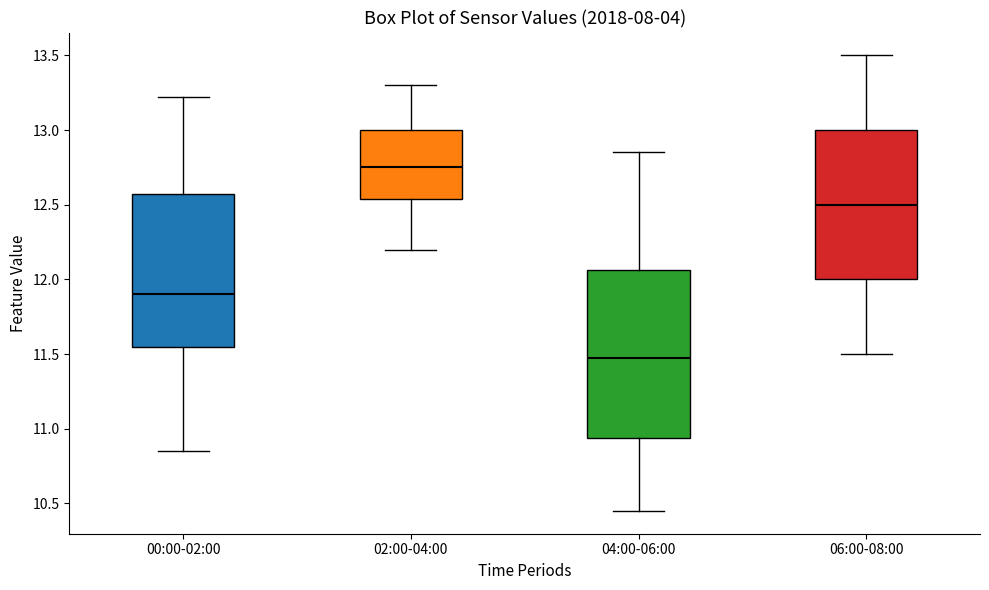

Reading left to right, read every box against the y-axis: the position of its median line, the range the box covers, and the ends of its whiskers. The values are not printed on the chart, so give them approximately, as read against the axis.

00:00-02:00: median 11.90, box 11.55 to 12.55, whiskers 10.85 to 13.20
02:00-04:00: median 12.75, box 12.55 to 13.00, whiskers 12.20 to 13.30
04:00-06:00: median 11.50, box 10.95 to 12.05, whiskers 10.45 to 12.85
06:00-08:00: median 12.50, box 12.00 to 13.00, whiskers 11.50 to 13.50